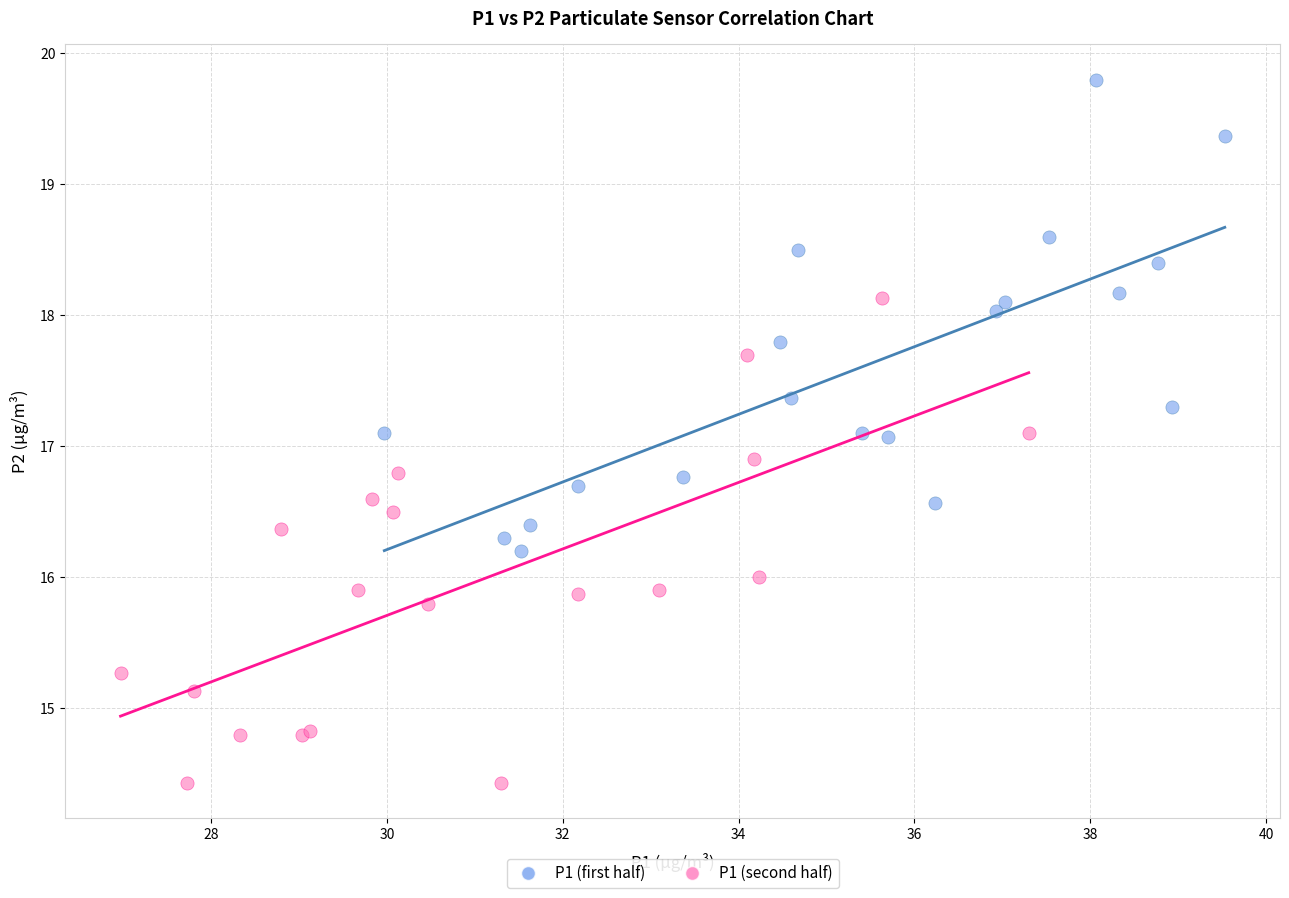

Which series reaches the maximum Y coordinate?

P1 (first half)